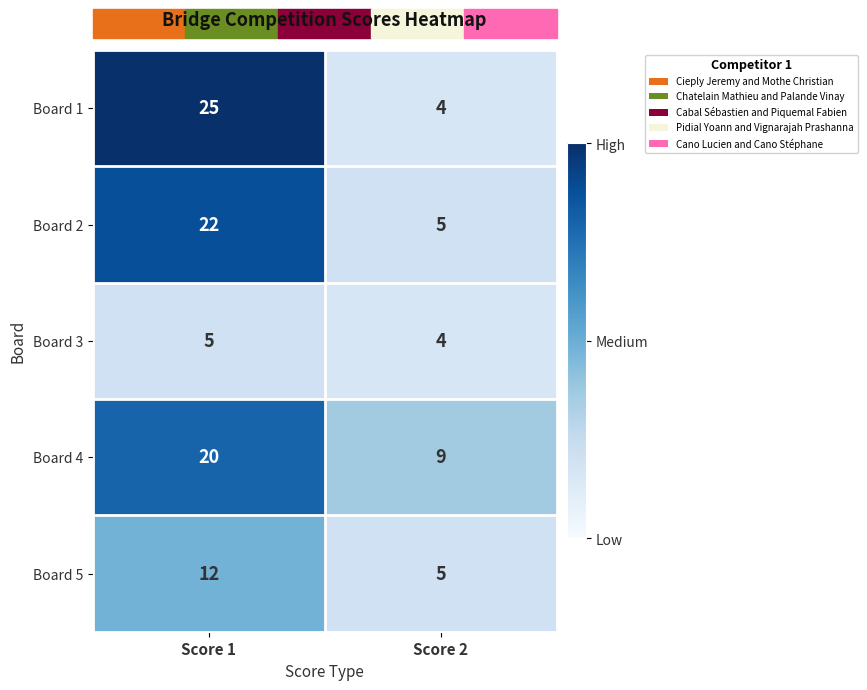

How many series are shown in this chart?

5